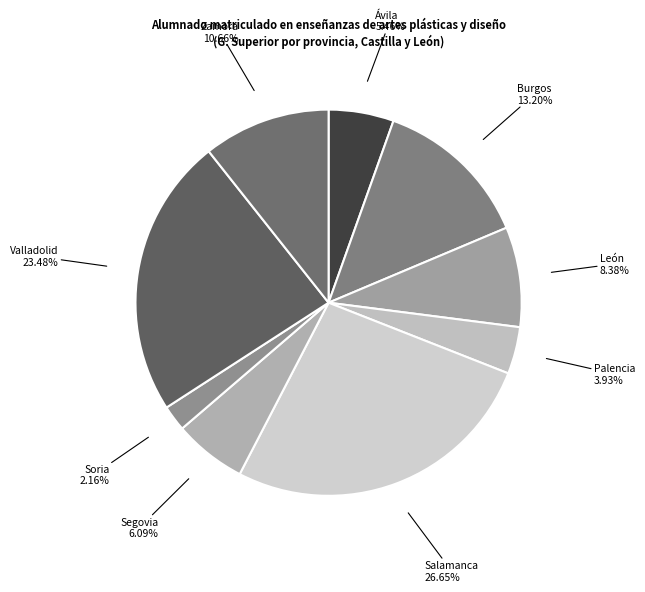

To the nearest percent, what is the combined percentage of Valladolid and León?

32%